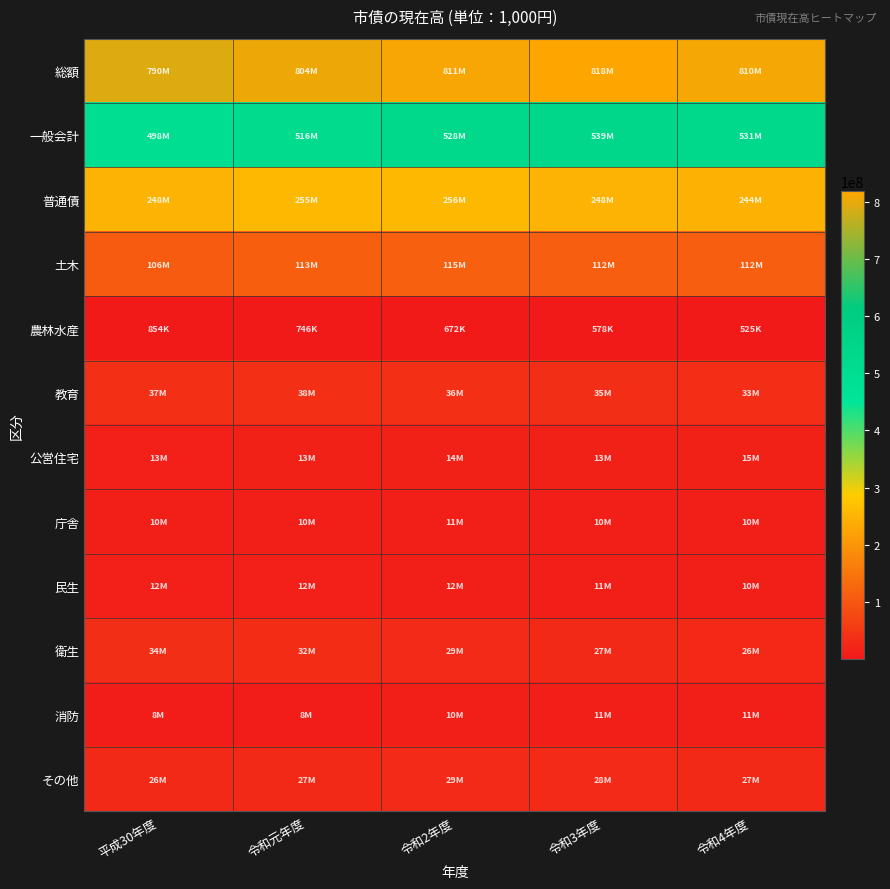

Reading left to right, transcribe all the data shown in this chart.

総額: 平成30年度=789621009	令和元年度=803656460	令和2年度=810616765	令和3年度=818229738	令和4年度=809534041
一般会計: 平成30年度=498289470	令和元年度=516420064	令和2年度=528426534	令和3年度=539201116	令和4年度=531387930
普通債: 平成30年度=247684728	令和元年度=254598591	令和2年度=255799806	令和3年度=248013407	令和4年度=243898592
土木: 平成30年度=106317182	令和元年度=113426587	令和2年度=114555872	令和3年度=111707400	令和4年度=112229783
農林水産: 平成30年度=853583	令和元年度=745775	令和2年度=671820	令和3年度=577854	令和4年度=524551
教育: 平成30年度=36770636	令和元年度=37572433	令和2年度=36228139	令和3年度=34672900	令和4年度=33452722
公営住宅: 平成30年度=12615444	令和元年度=13484419	令和2年度=13663985	令和3年度=13409672	令和4年度=14896397
庁舎: 平成30年度=10447033	令和元年度=10437327	令和2年度=10842976	令和3年度=10442075	令和4年度=9714541
民生: 平成30年度=12271327	令和元年度=11746266	令和2年度=11584129	令和3年度=10528699	令和4年度=9799362
衛生: 平成30年度=34389823	令和元年度=31594517	令和2年度=29221291	令和3年度=27353943	令和4年度=25700664
消防: 平成30年度=7573315	令和元年度=8461926	令和2年度=9939771	令和3年度=10977042	令和4年度=10946789
その他: 平成30年度=26446386	令和元年度=27129341	令和2年度=29091822	令和3年度=28343822	令和4年度=26633783